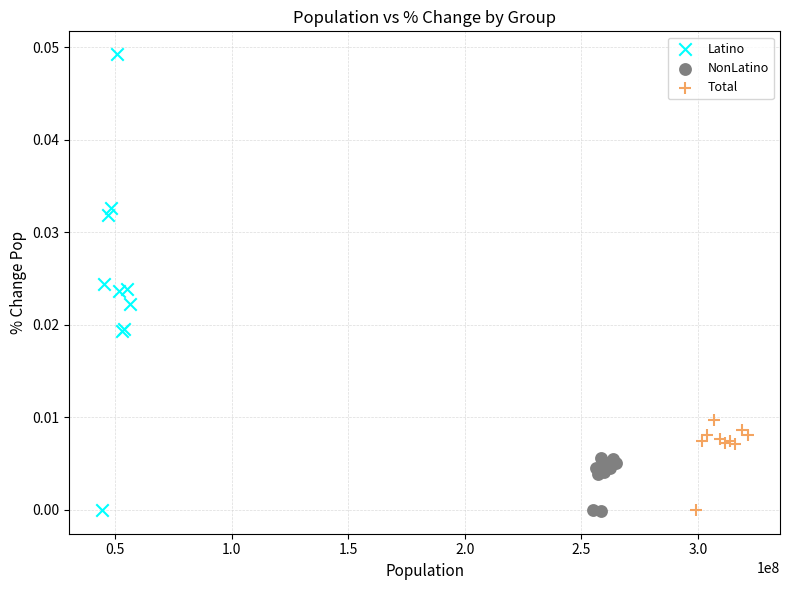

Which series has the widest spread of Y values?

Latino